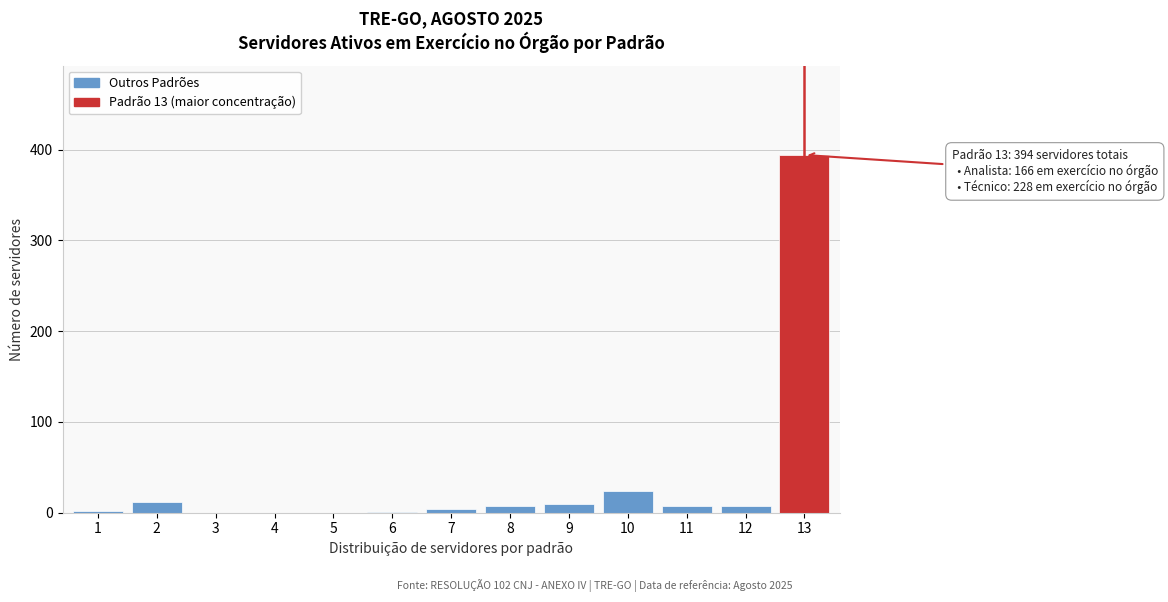

What is the maximum value shown in the chart?

394